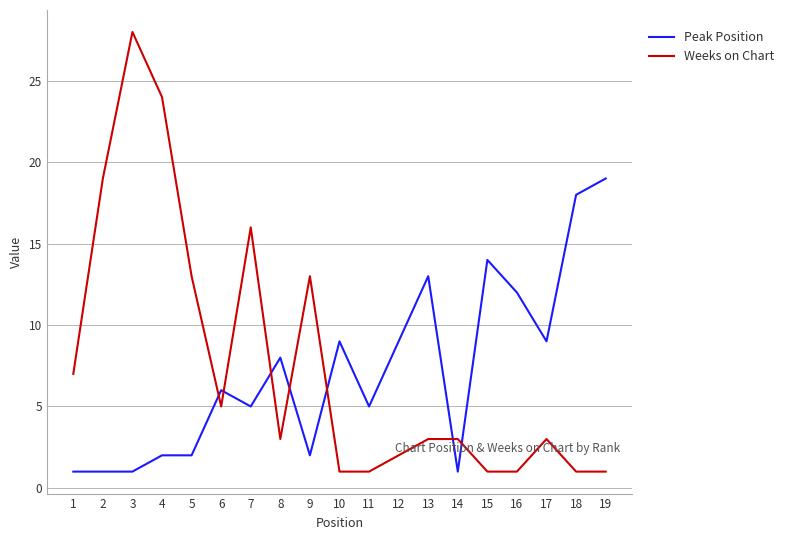

What are all the series names shown in the legend?

Peak Position, Weeks on Chart